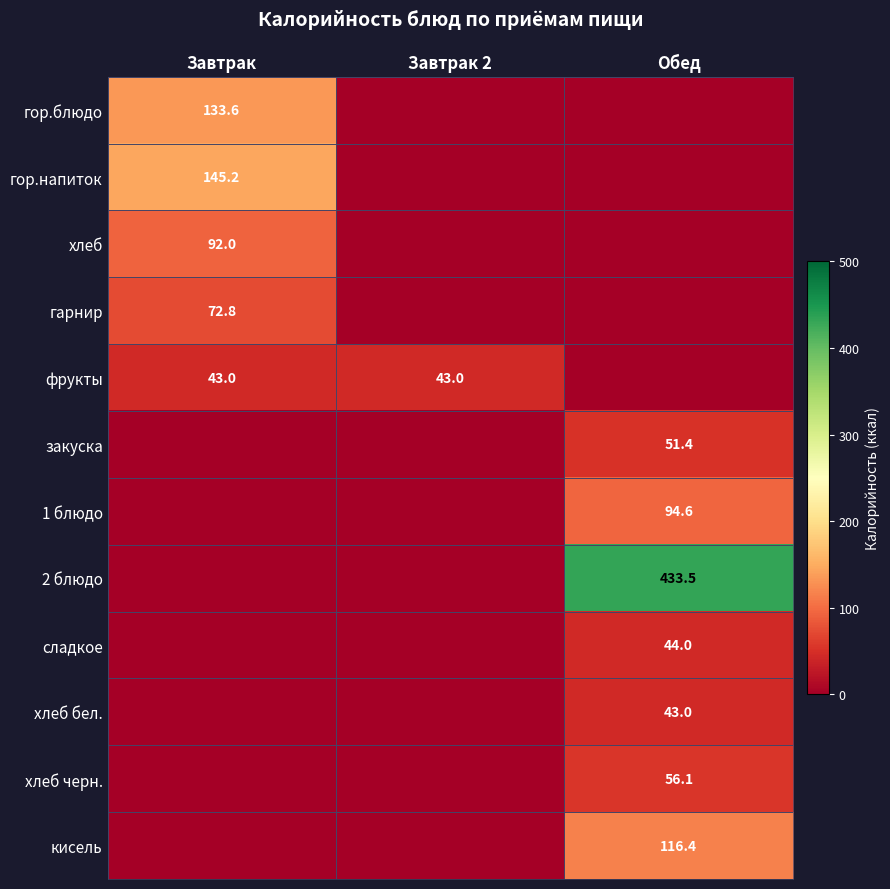

The фрукты series shows 57.5 at Завтрак. True or false?

False